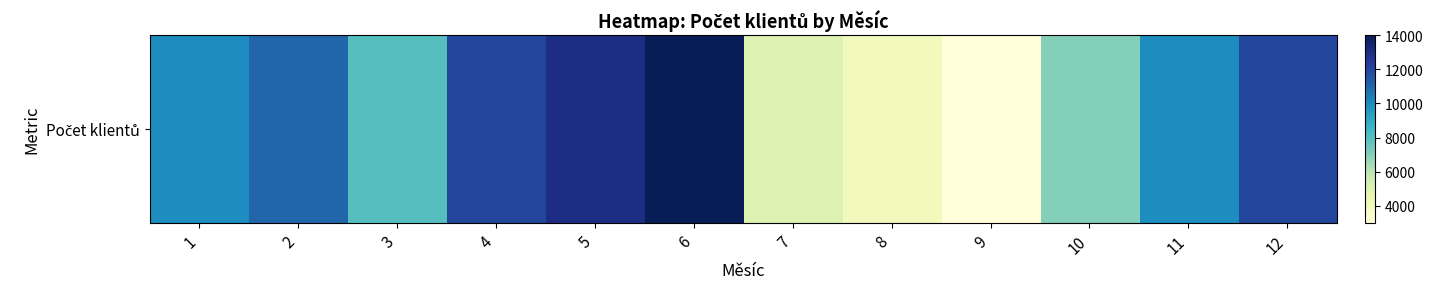

Reading left to right, list all the values displayed in this chart.

10000	11000	8000	12000	13000	14000	5000	4000	3000	7000	10000	12000